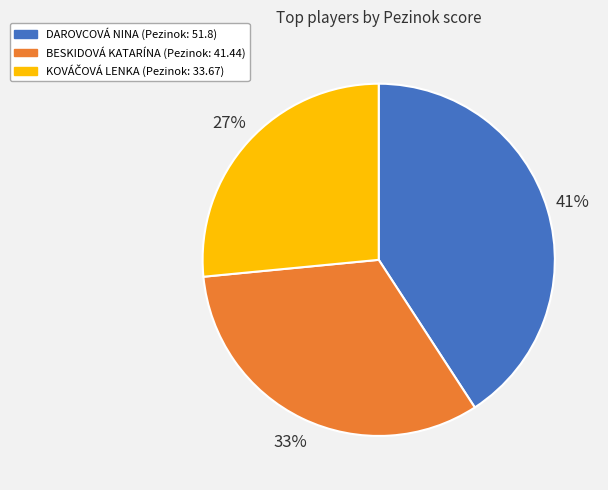

Is there a majority slice in this chart?

No